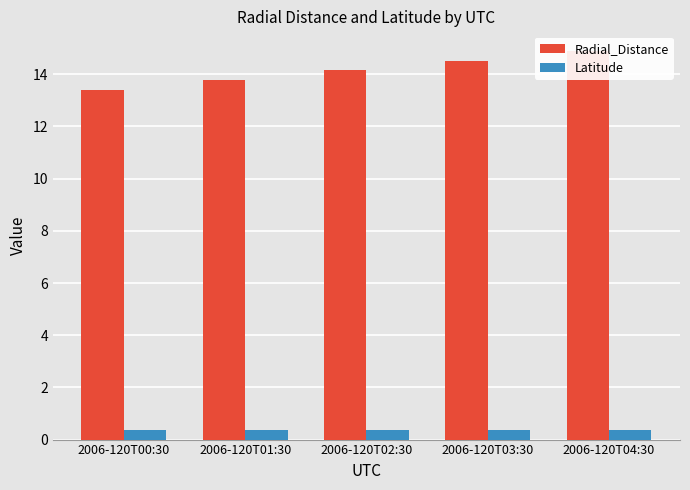

What is the difference between the highest and lowest values at 2006-120T00:30?

13.0